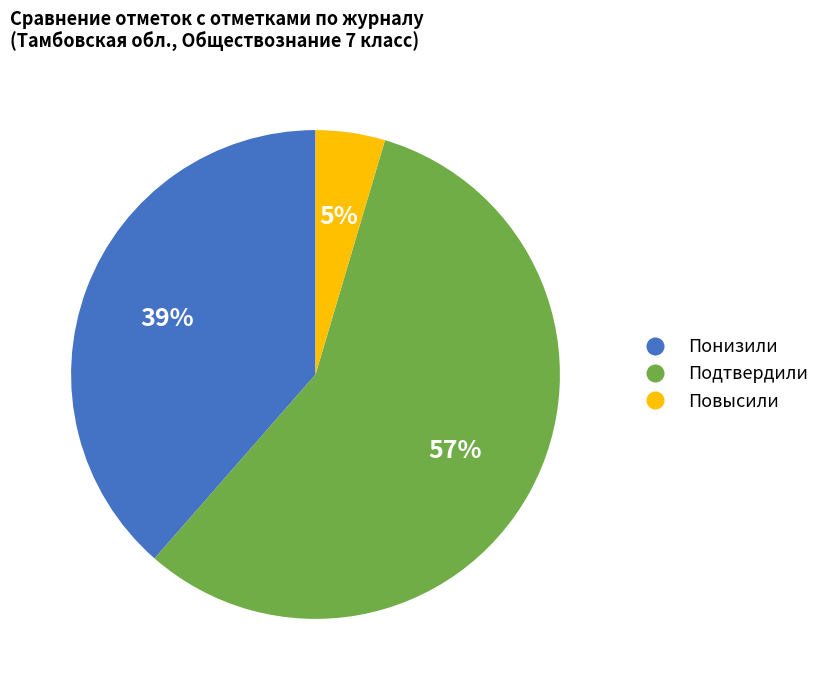

What is the ratio of the value at Понизили to the value at Подтвердили?

0.7